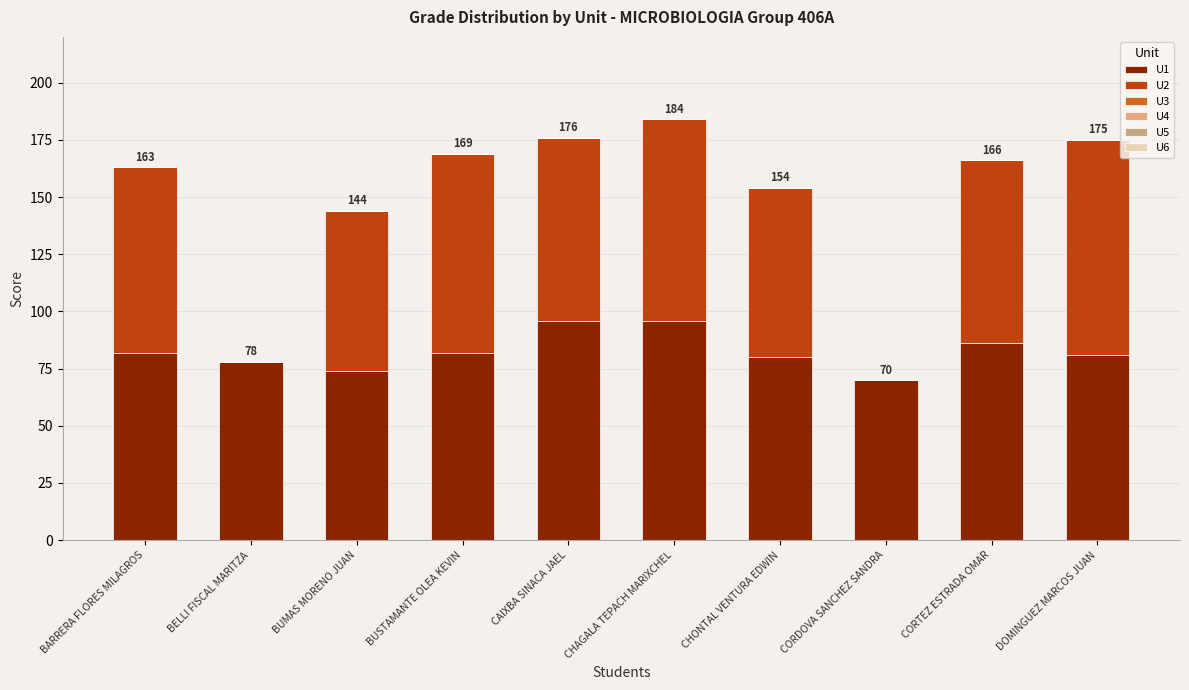

Are the bars grouped side by side (vs. stacked)?

No